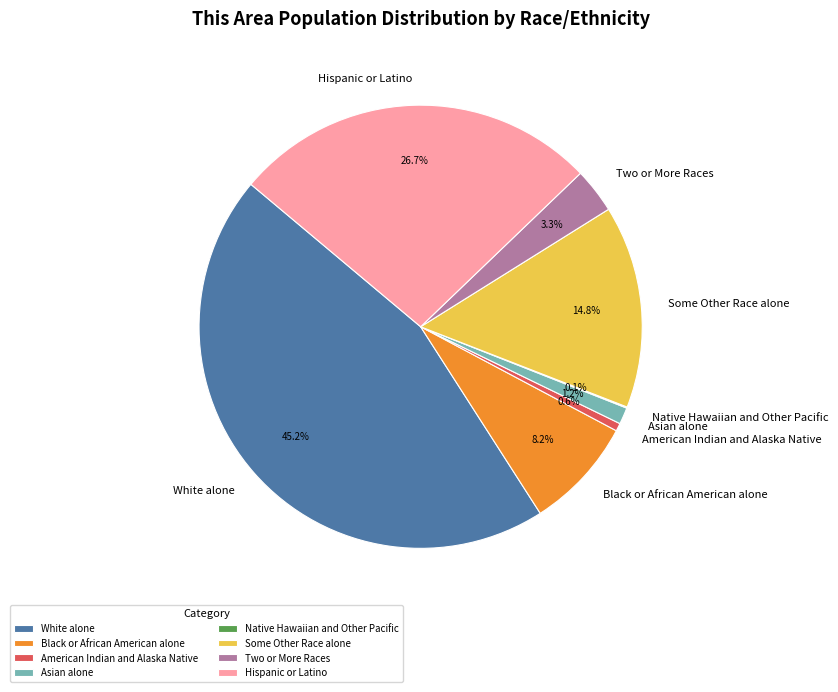

Does Two or More Races account for over 50% of the chart?

No